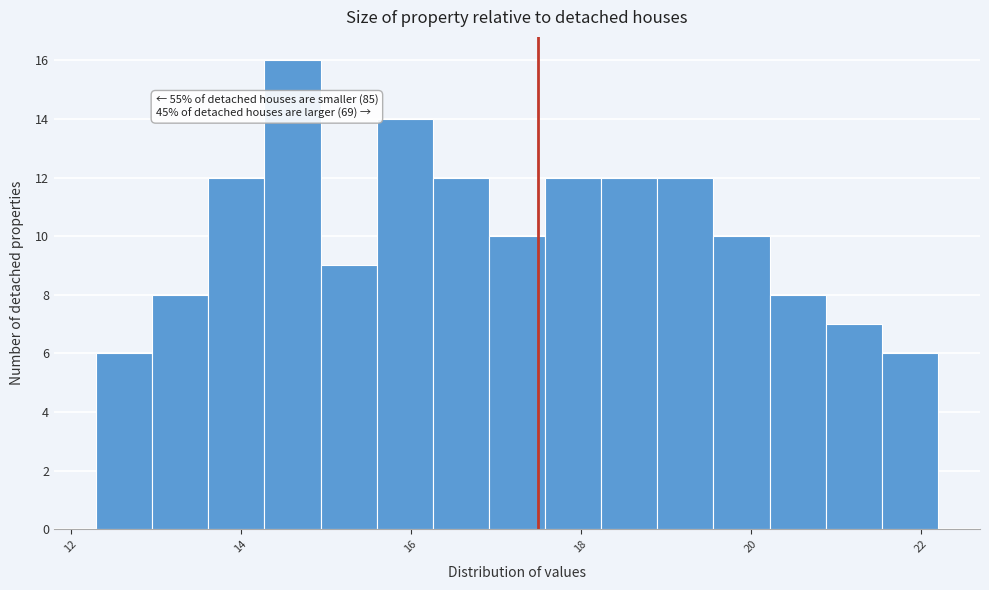

Around what value on the x-axis is the tallest bar? Give the approximate position of its centre, as read against the axis.

14.6